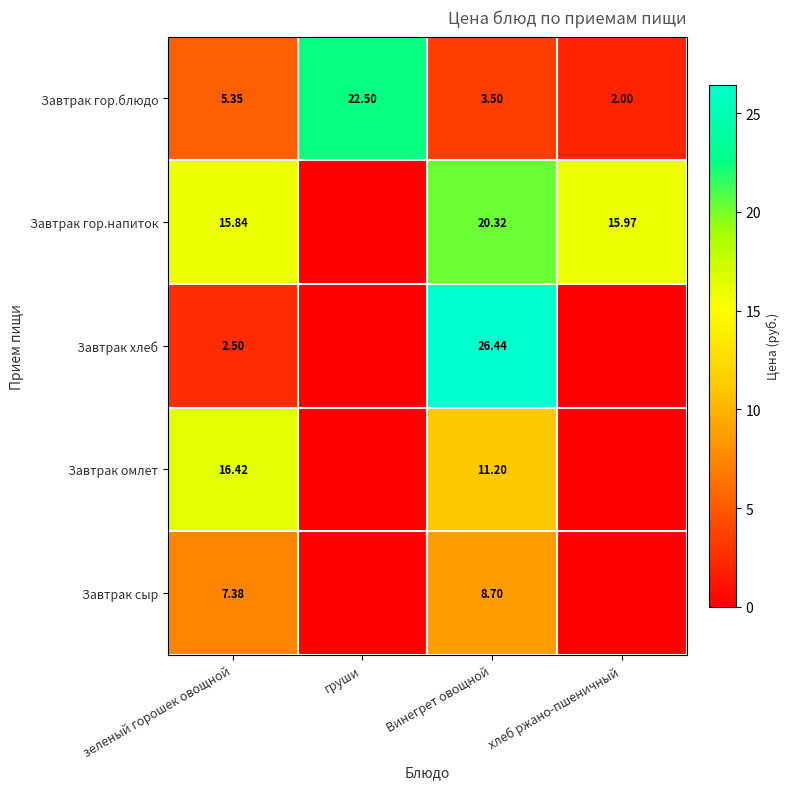

Count the number of categories in the chart.

4